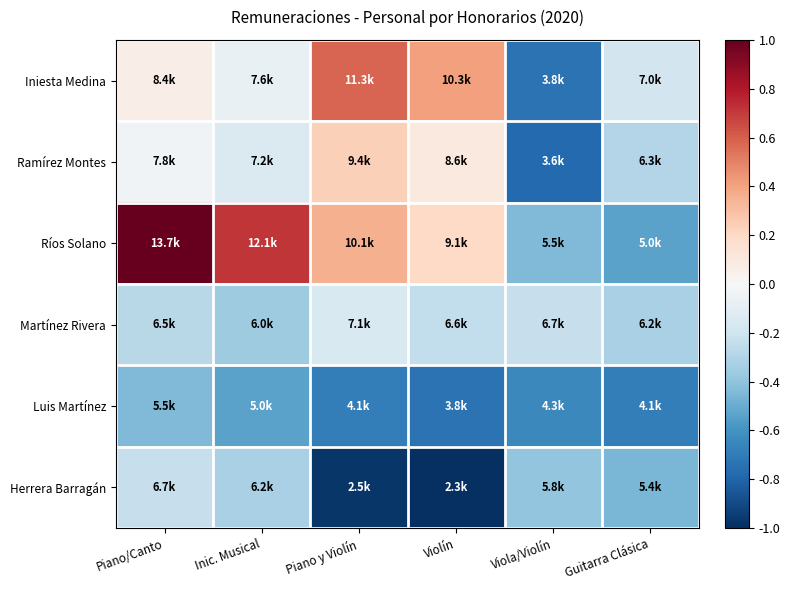

Reading right to left, what are all the values shown in this chart?

Iniesta Medina: Guitarra Clásica=-0.2	Viola/Violín=-0.7	Violín=0.4	Piano y Violín=0.6	Inic. Musical=-0.1	Piano/Canto=0.1
Ramírez Montes: Guitarra Clásica=-0.3	Viola/Violín=-0.8	Violín=0.1	Piano y Violín=0.2	Inic. Musical=-0.1	Piano/Canto=-0.0
Ríos Solano: Guitarra Clásica=-0.5	Viola/Violín=-0.4	Violín=0.2	Piano y Violín=0.4	Inic. Musical=0.7	Piano/Canto=1.0
Martínez Rivera: Guitarra Clásica=-0.3	Viola/Violín=-0.2	Violín=-0.2	Piano y Violín=-0.2	Inic. Musical=-0.4	Piano/Canto=-0.3
Luis Martínez: Guitarra Clásica=-0.7	Viola/Violín=-0.6	Violín=-0.7	Piano y Violín=-0.7	Inic. Musical=-0.5	Piano/Canto=-0.4
Herrera Barragán: Guitarra Clásica=-0.5	Viola/Violín=-0.4	Violín=-1.0	Piano y Violín=-1.0	Inic. Musical=-0.3	Piano/Canto=-0.2